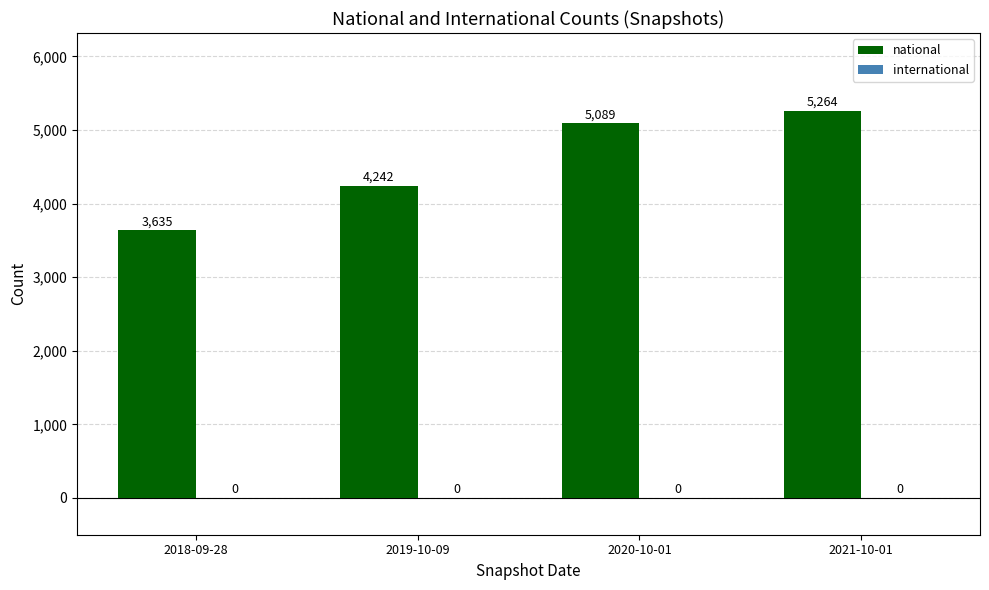

Rank the categories by value from lowest to highest.

2018-09-28, 2019-10-09, 2020-10-01, 2021-10-01